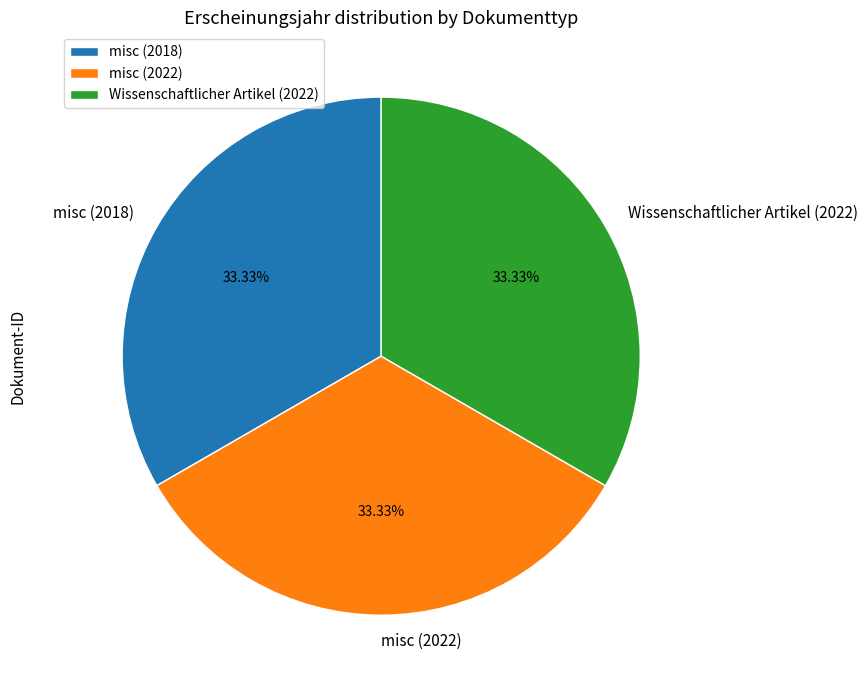

To the nearest percent, what is the average slice percentage?

33%